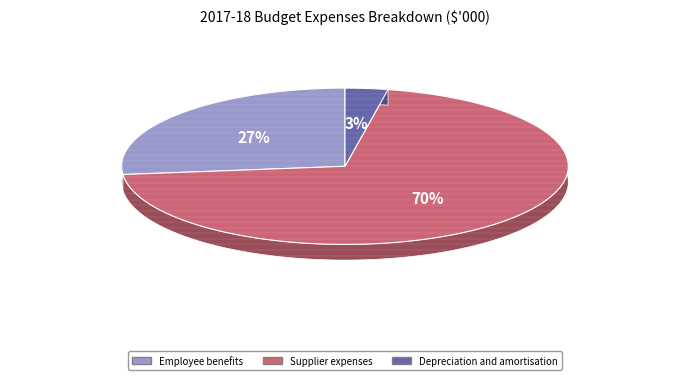

To the nearest percent, what is the combined percentage of Supplier expenses and Employee benefits?

97%